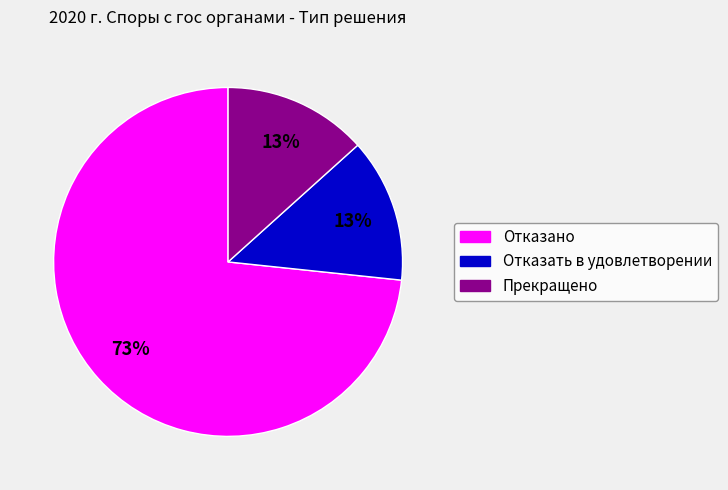

To the nearest percent, what is the average slice percentage?

33%